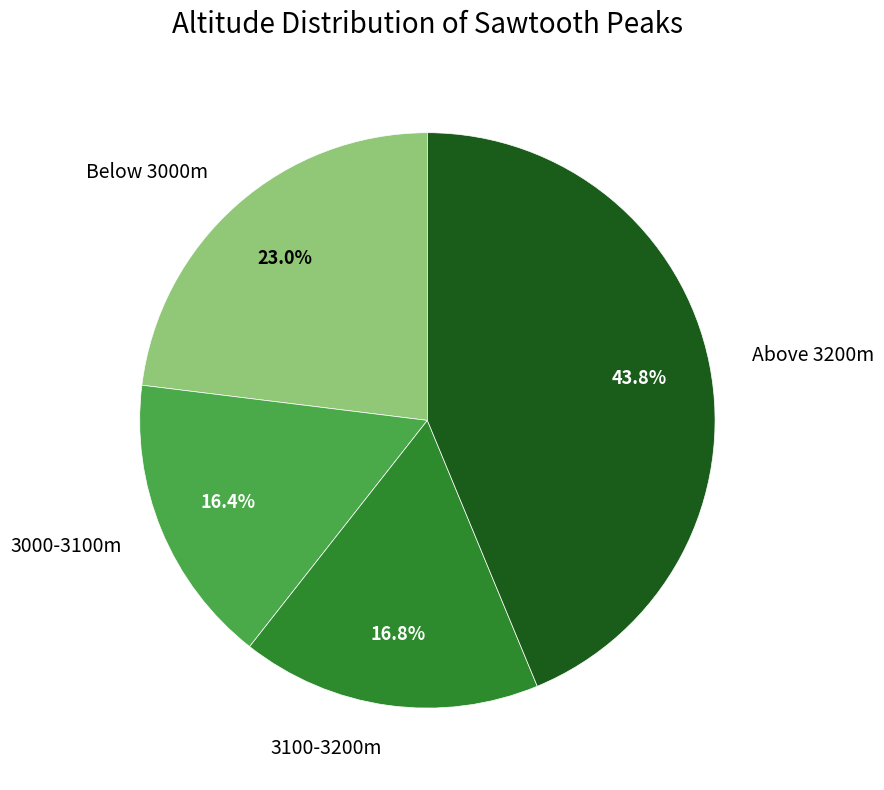

How many segments does this pie chart have?

4